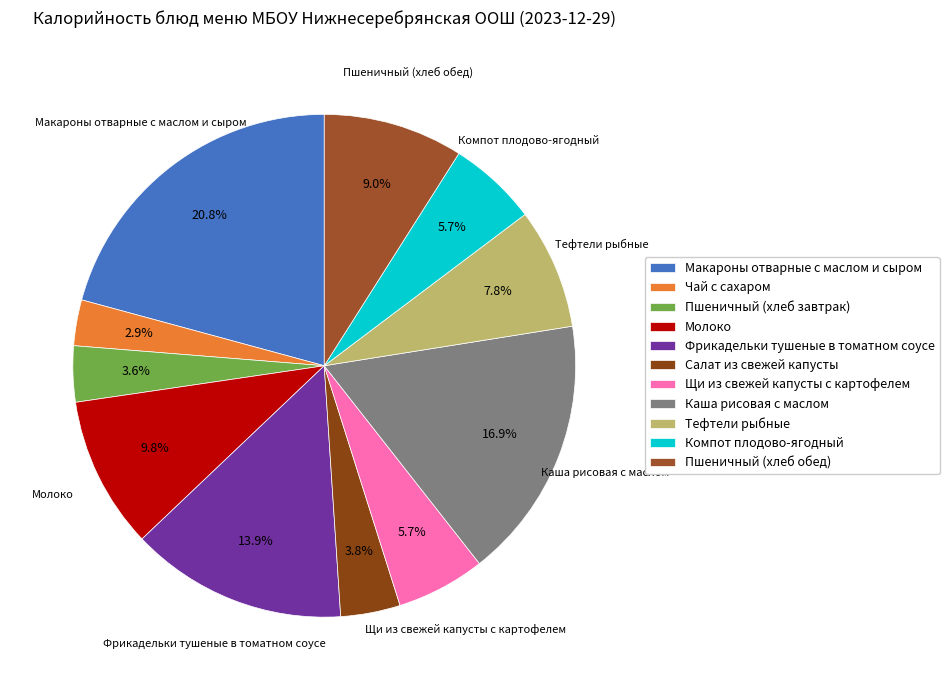

Count the number of slices in the pie.

11